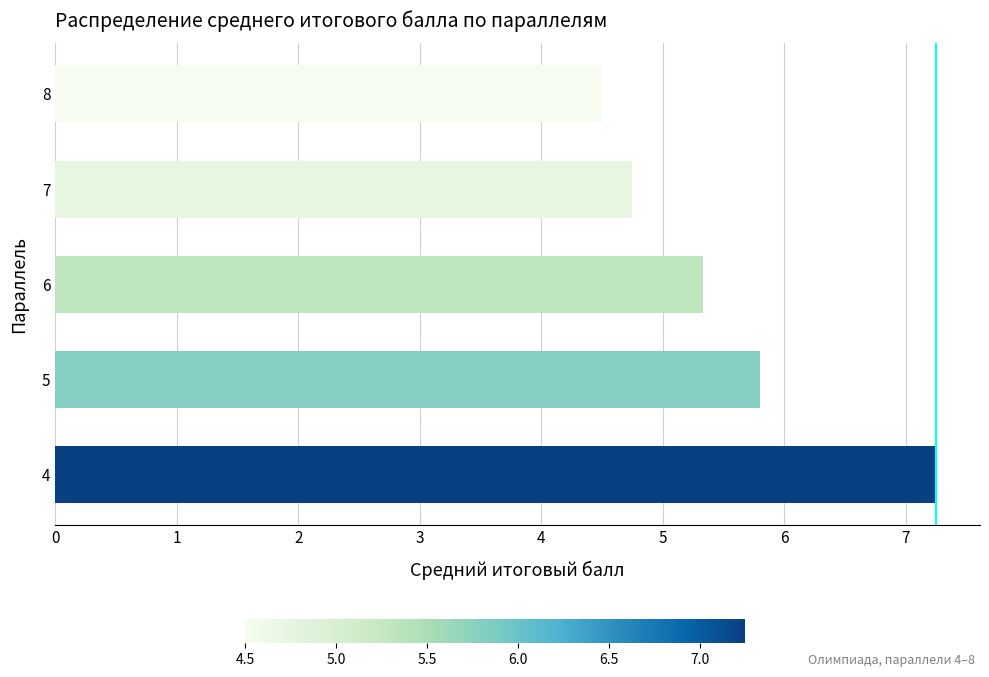

List the labels in order of value, smallest first.

8, 7, 6, 5, 4